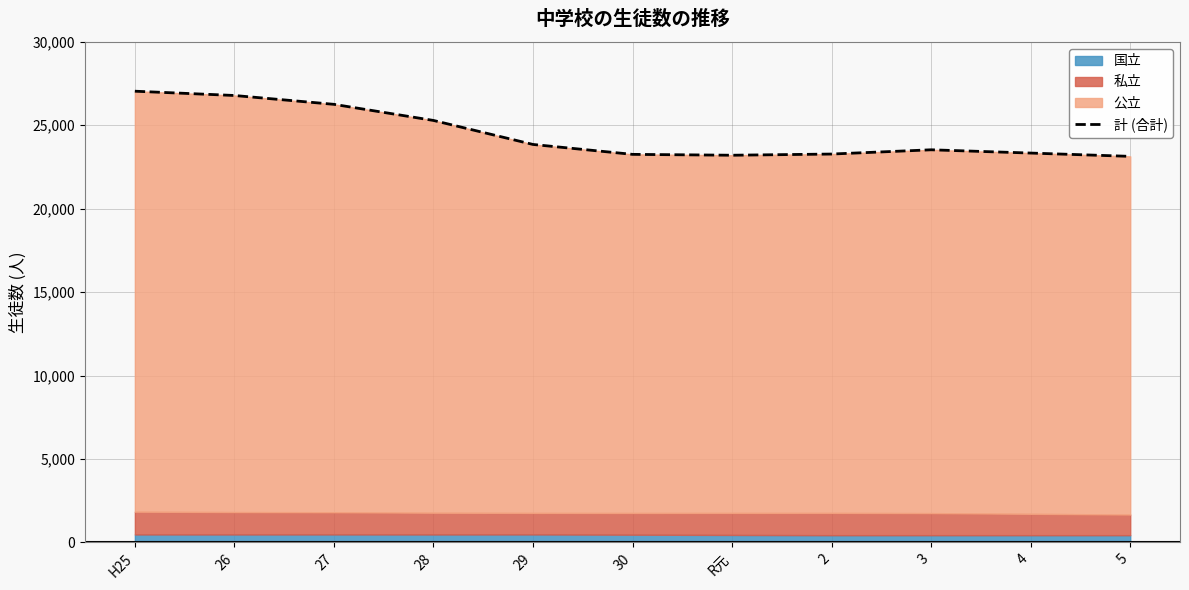

What is the sum of all values?

268956